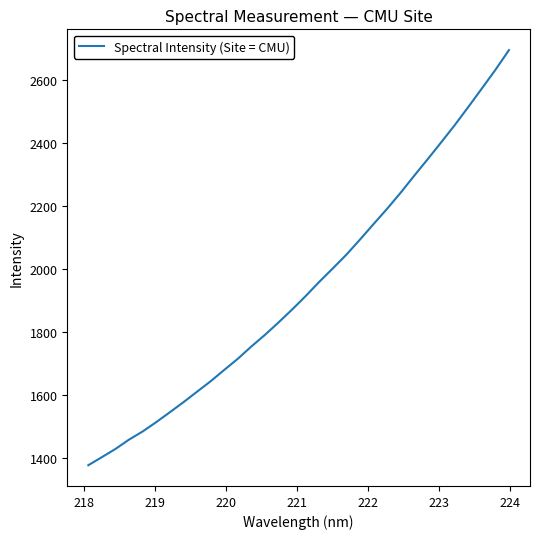

What is the difference between the maximum and minimum values?

1319.3